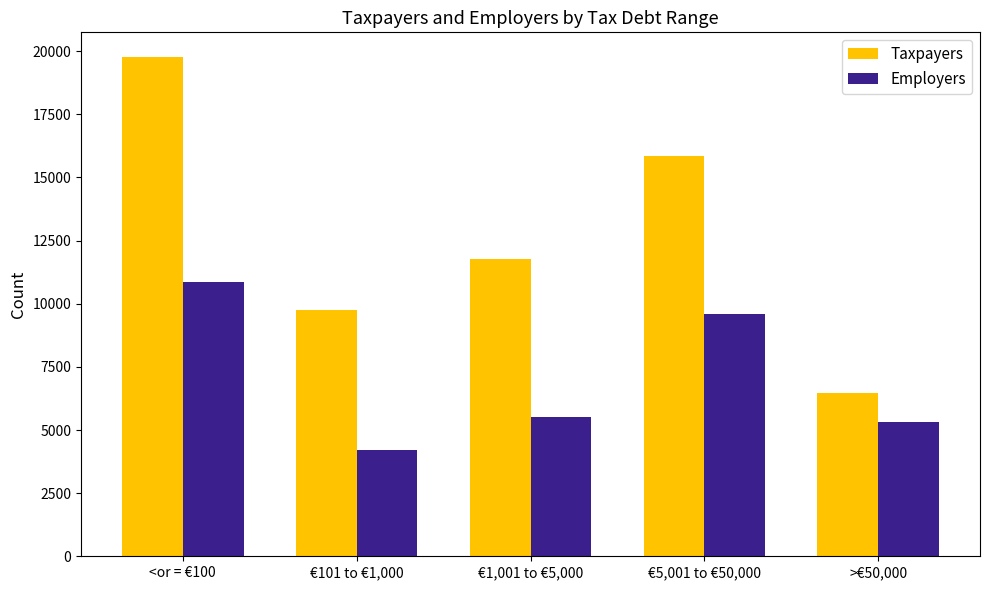

At which label does Employers first exceed 5533?

<or = €100